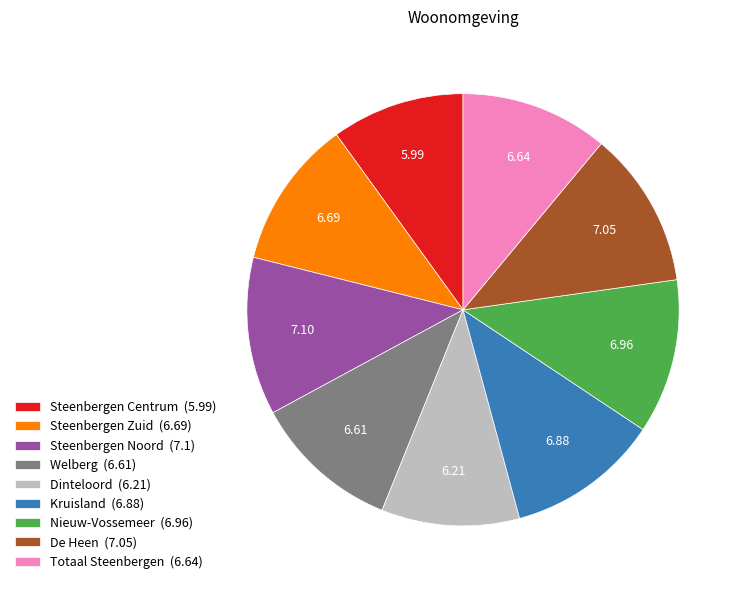

How many segments does this pie chart have?

9